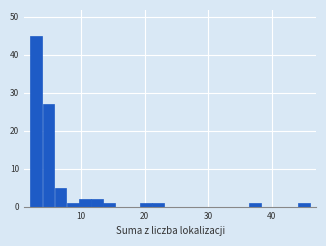

Read against the x-axis, roughly where is the centre of the tallest bar?

3